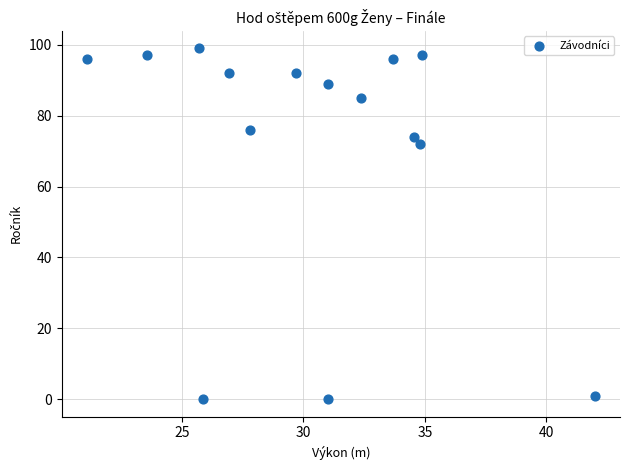

What Y value in the scatter plot is closest to 49?

72